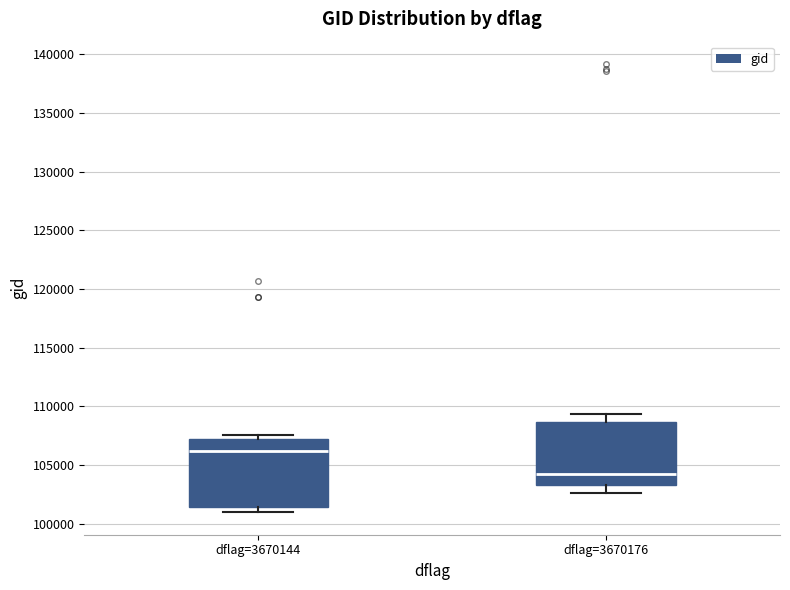

Where is the lower edge of the box for dflag=3670144 on the y-axis? The values are not printed on the chart, so give them approximately, as read against the axis.

101500